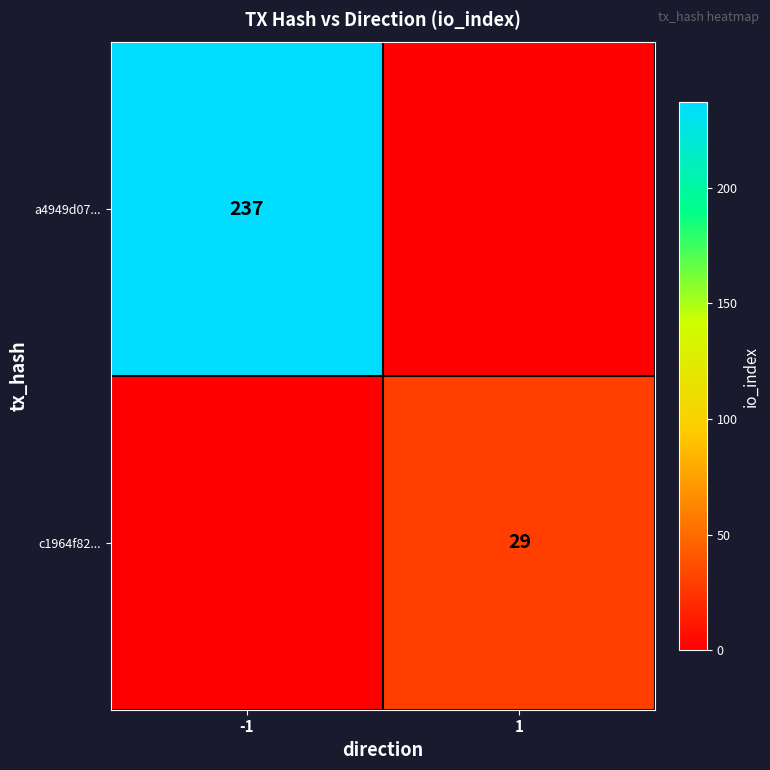

Is it true that c1964f82... equals 18 at 1?

False